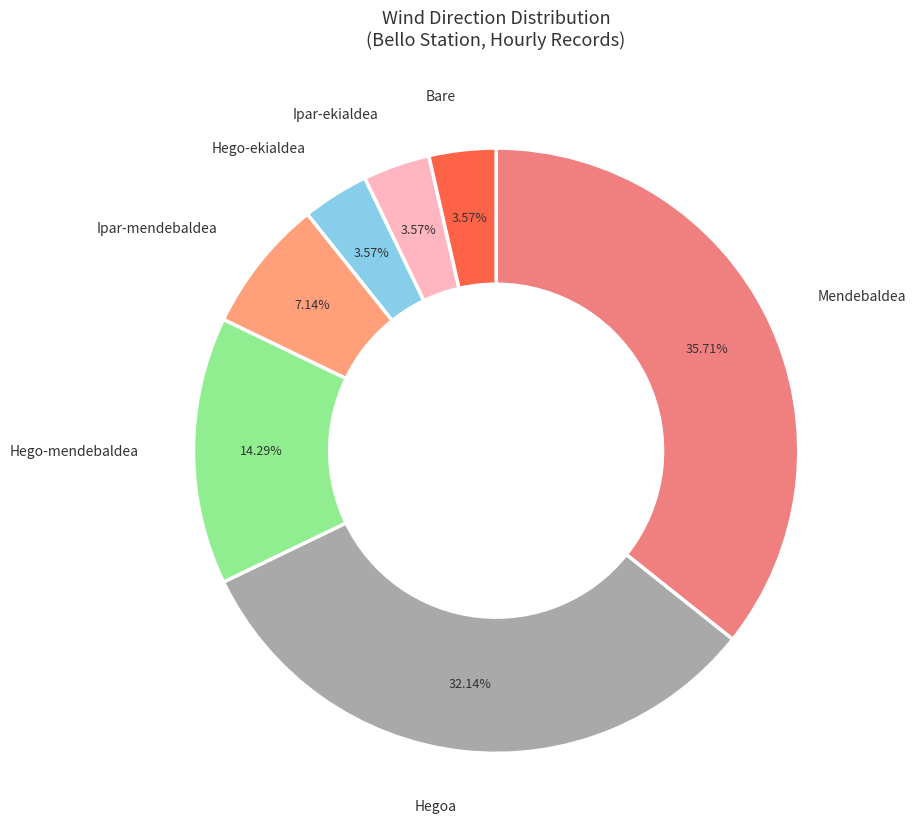

How many segments does this pie chart have?

7